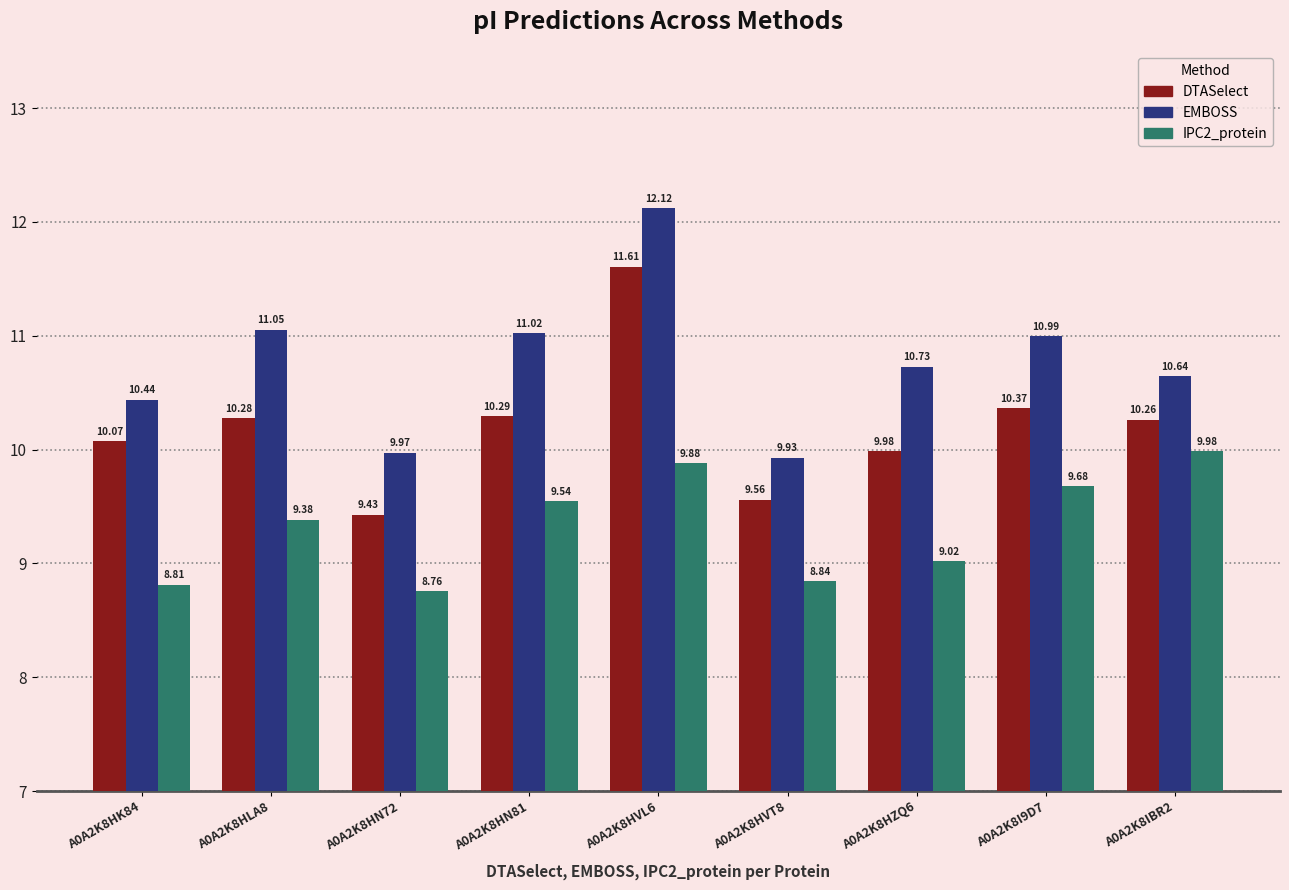

What position from the left is A0A2K8HVT8?

6